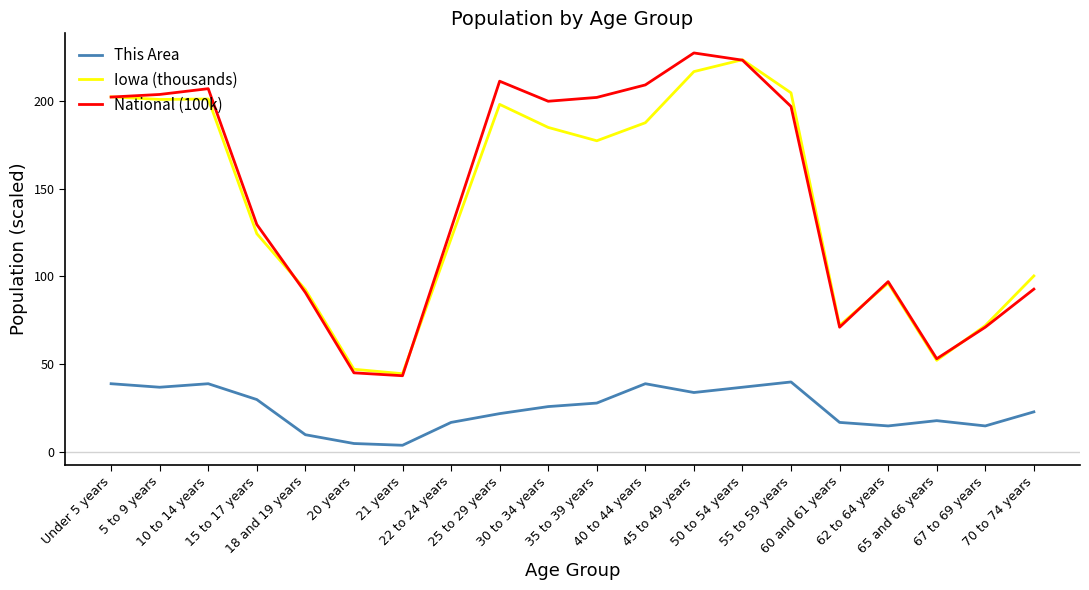

Where does the This Area series first go above 26?

Under 5 years